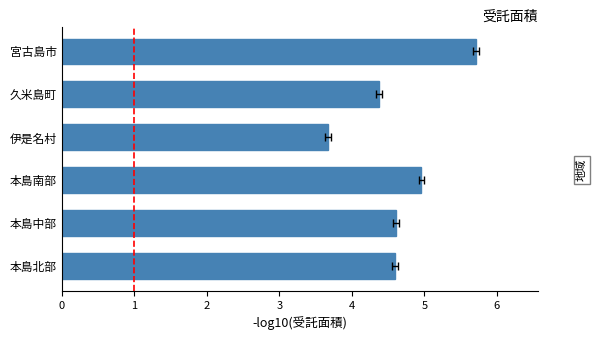

What is the value of the 3rd bar from the left?

5.0